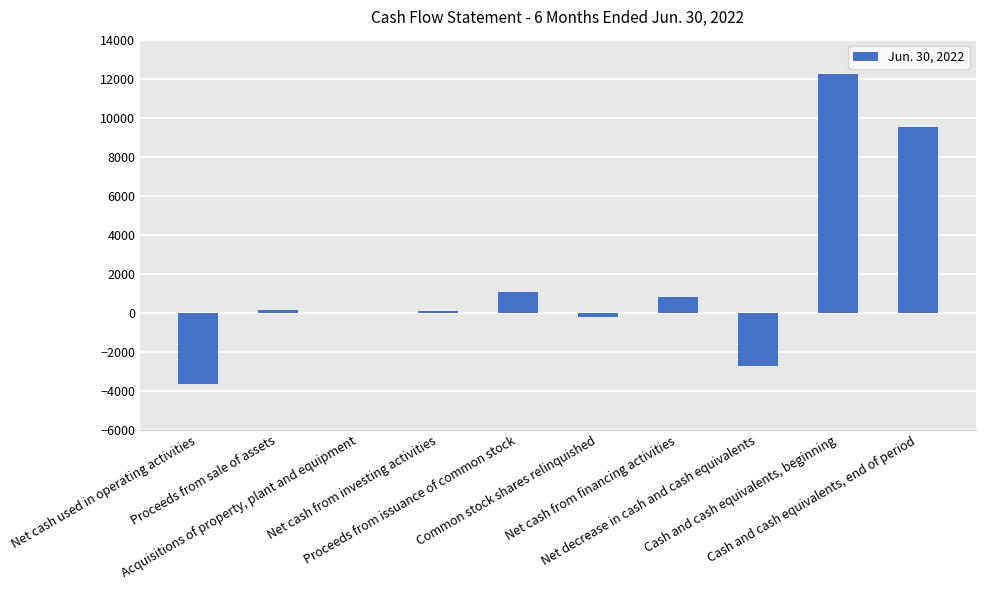

What value does the data have at Cash and cash equivalents, beginning?

12229